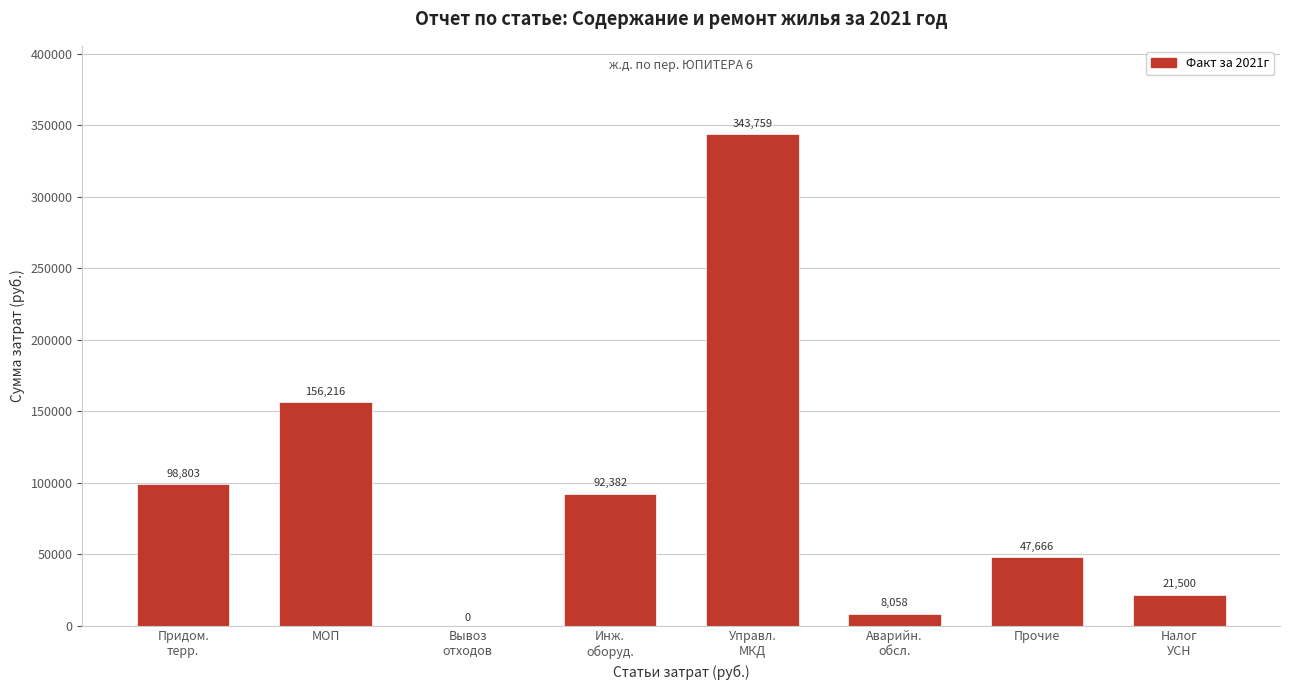

True or false: the data shows 39497.5 at МОП.

False